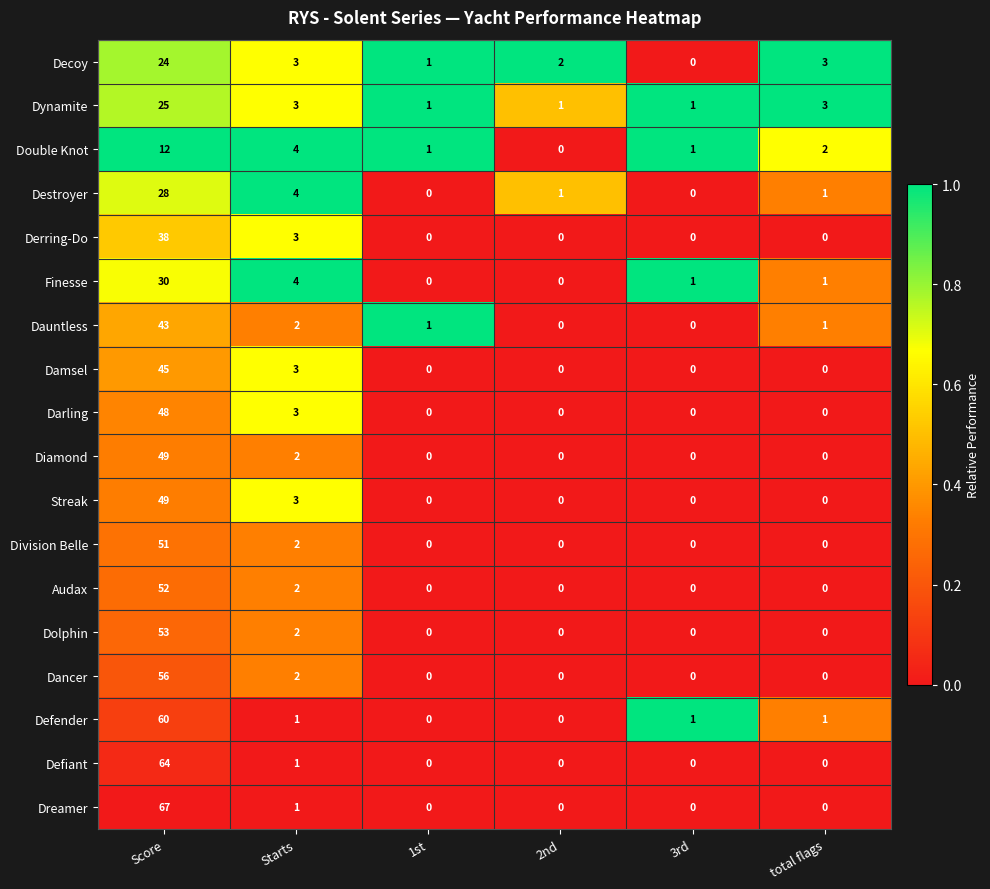

At which label is Diamond closest to 24?

Starts